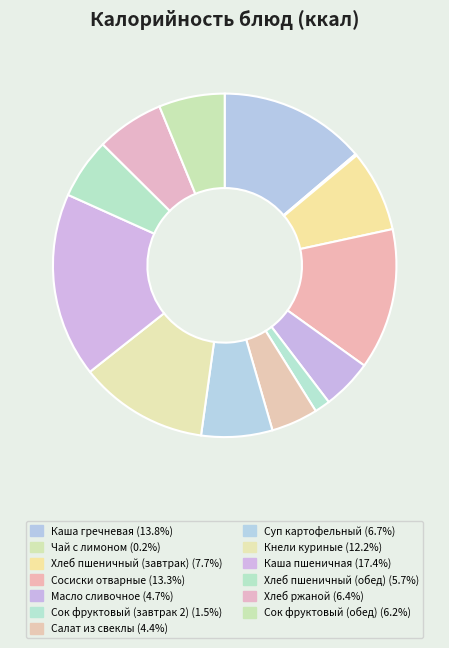

Is it true that Хлеб пшеничный (обед) is 18% of the pie?

False